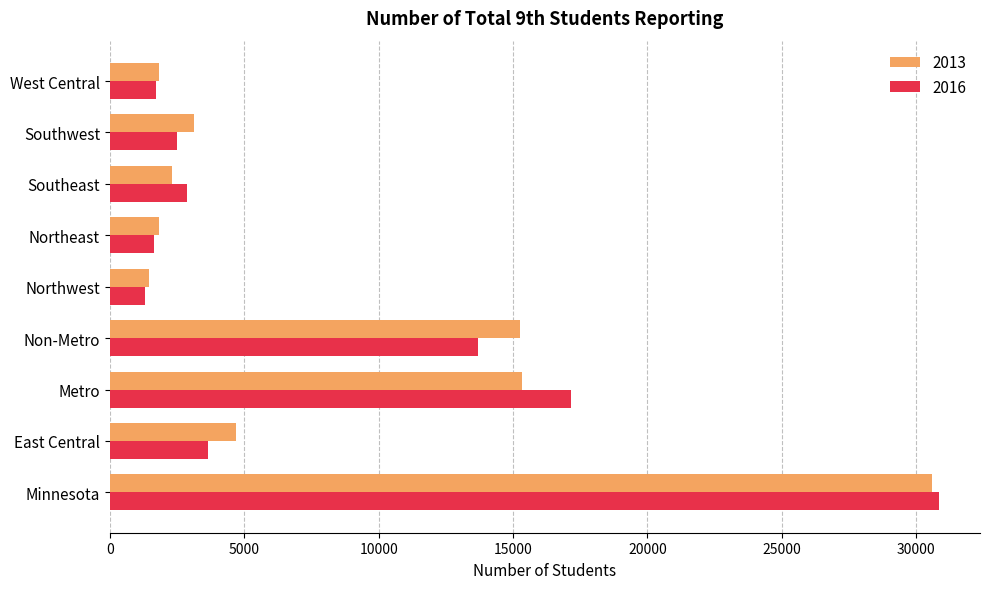

How many values in the 2016 series are below 2862?

4